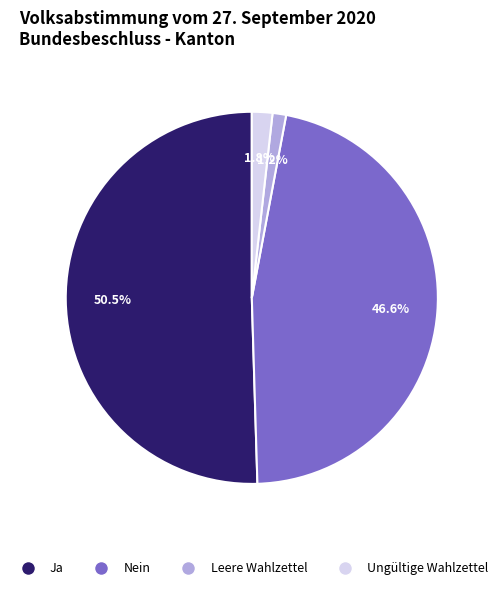

Which category has the biggest portion of the pie?

Ja